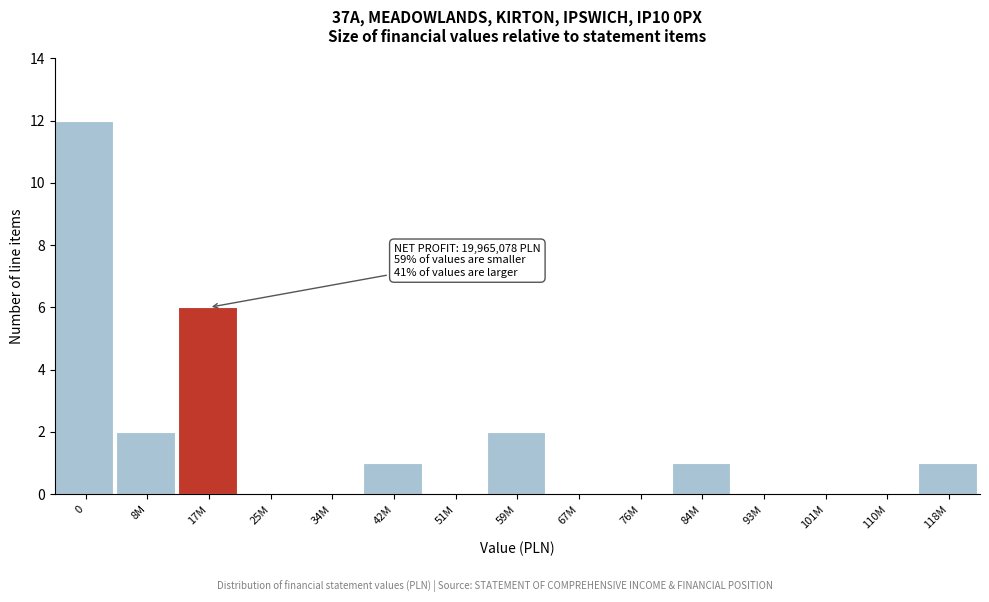

Reading right to left, list all the values displayed in this chart.

118M=1	110M=0	101M=0	93M=0	84M=1	76M=0	67M=0	59M=2	51M=0	42M=1	34M=0	25M=0	17M=6	8M=2	0=12